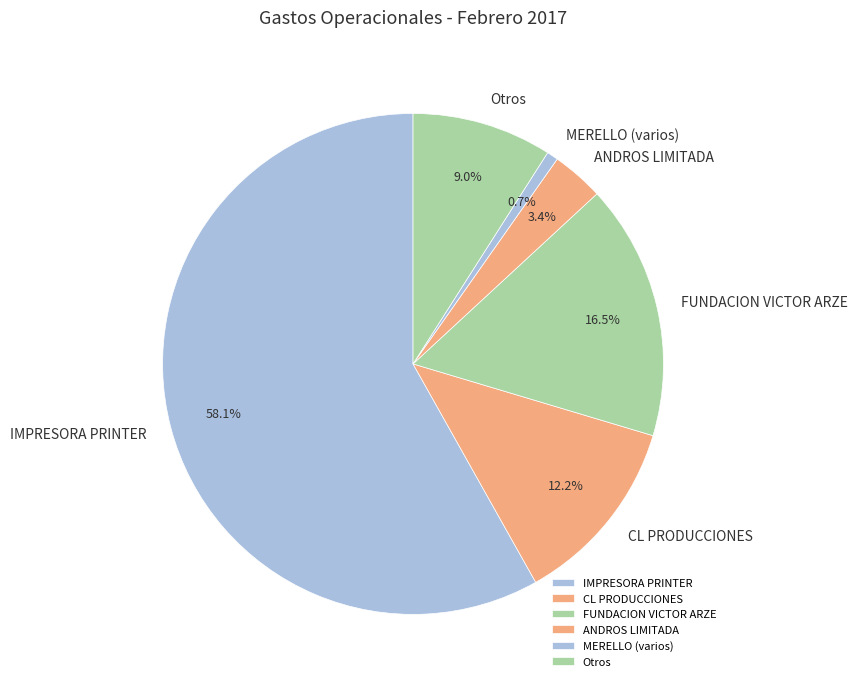

Is the sum of Otros and FUNDACION VICTOR ARZE greater than half?

No